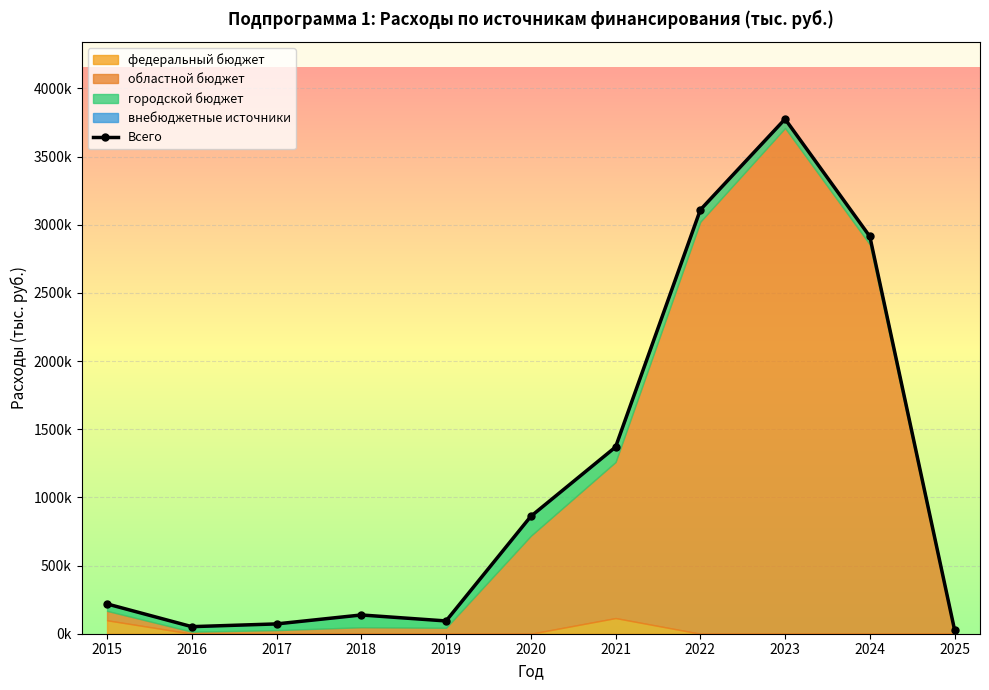

True or false: there are more than 1 points higher than both neighbors.

True